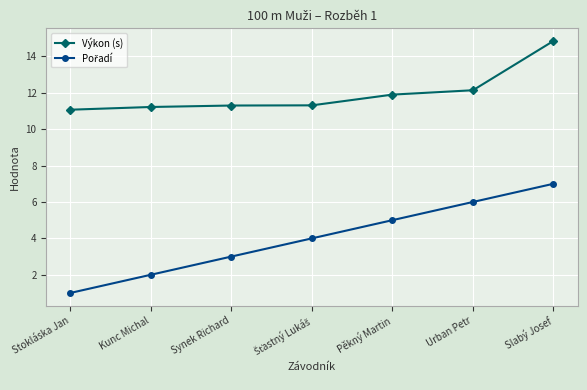

Is it true that Výkon (s) equals 7.9 at Urban Petr?

False